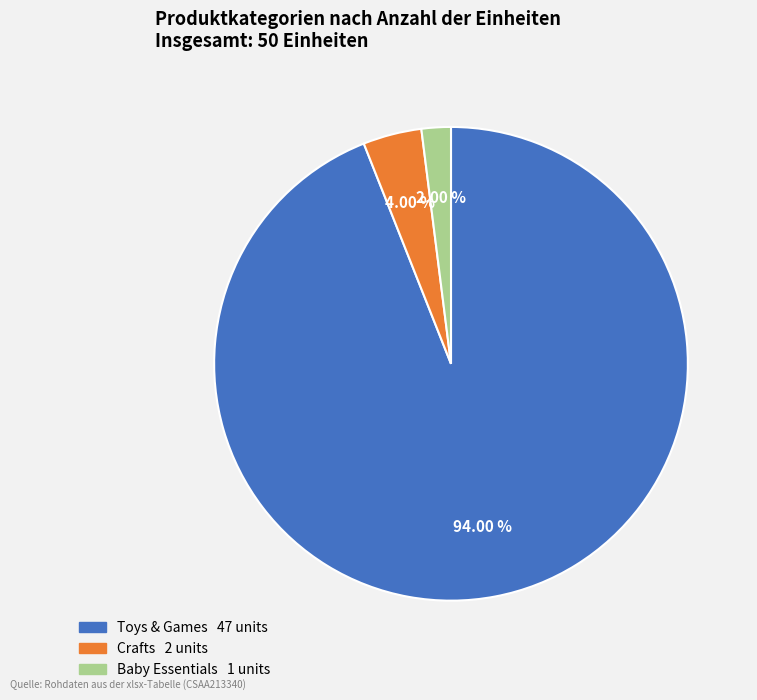

Count the number of slices in the pie.

3